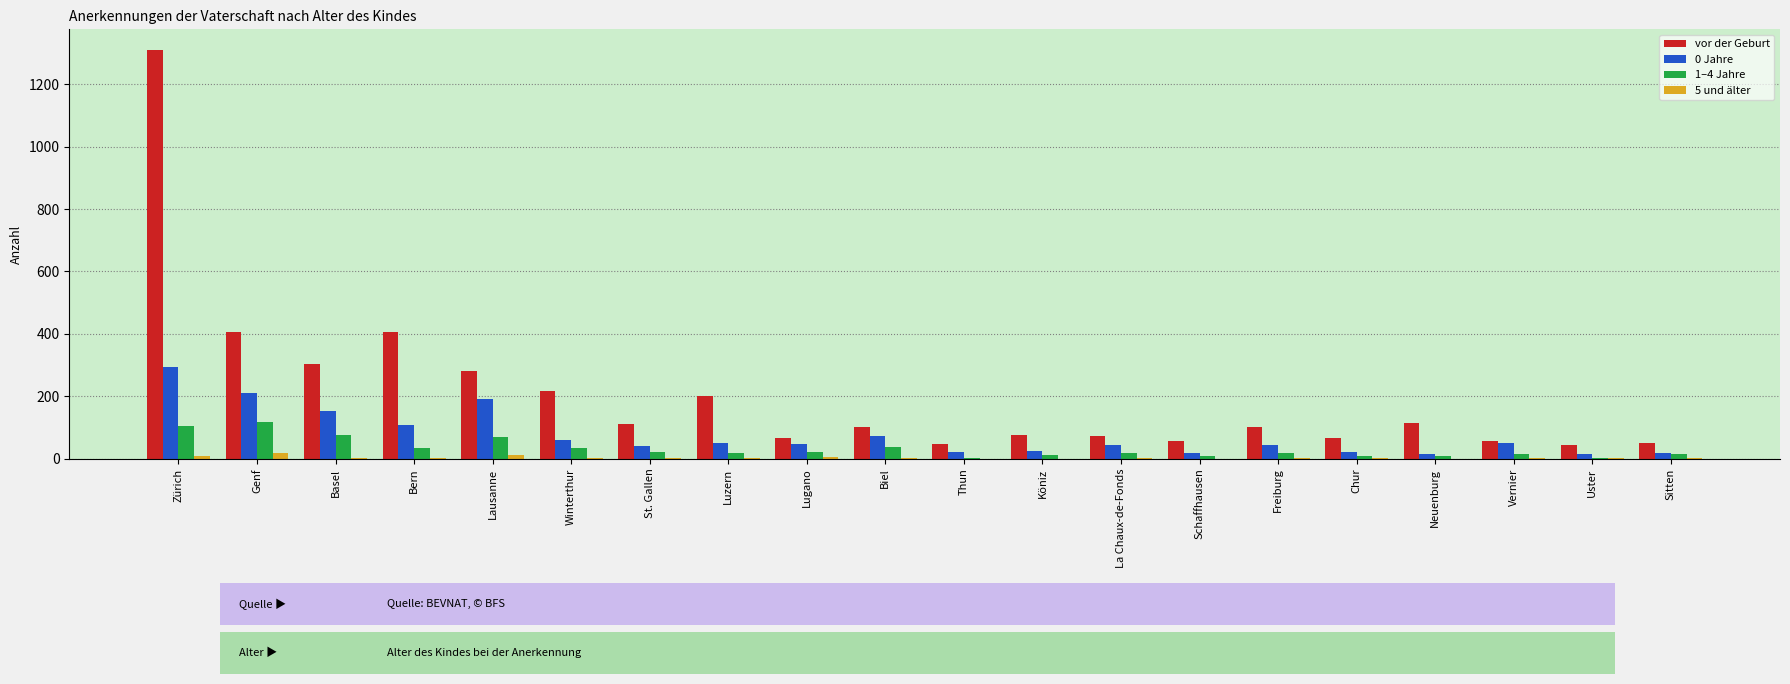

Which category has the highest value in the 1–4 Jahre series?

Genf